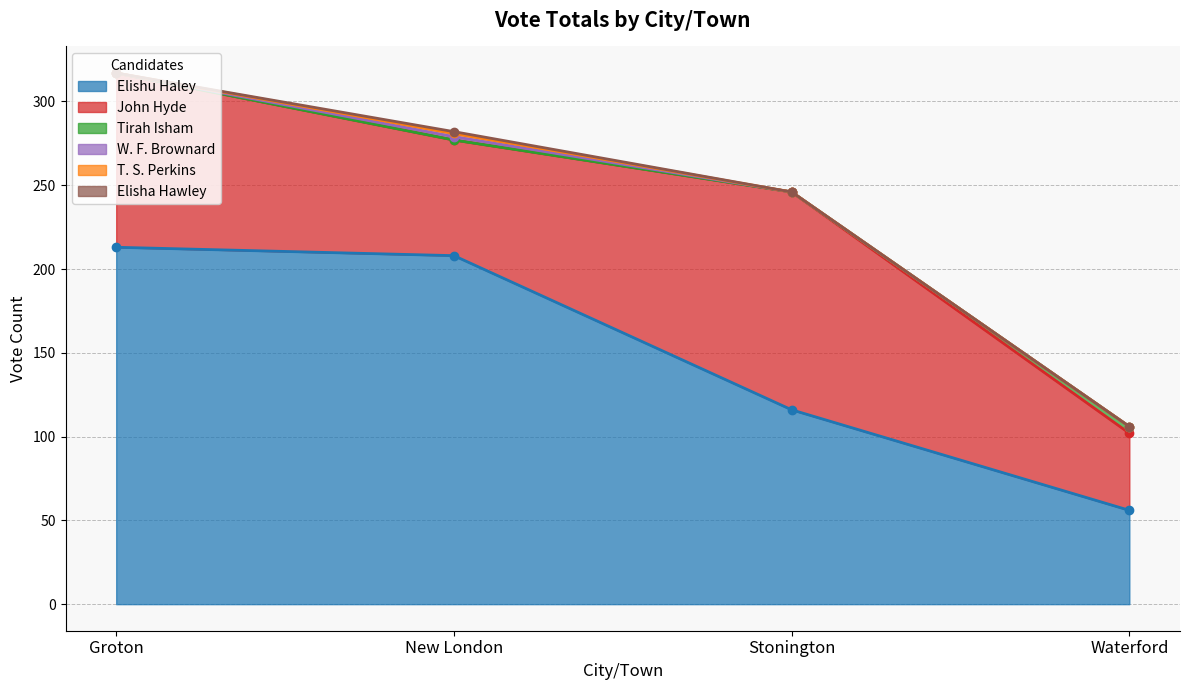

How many lines are shown in the chart?

6